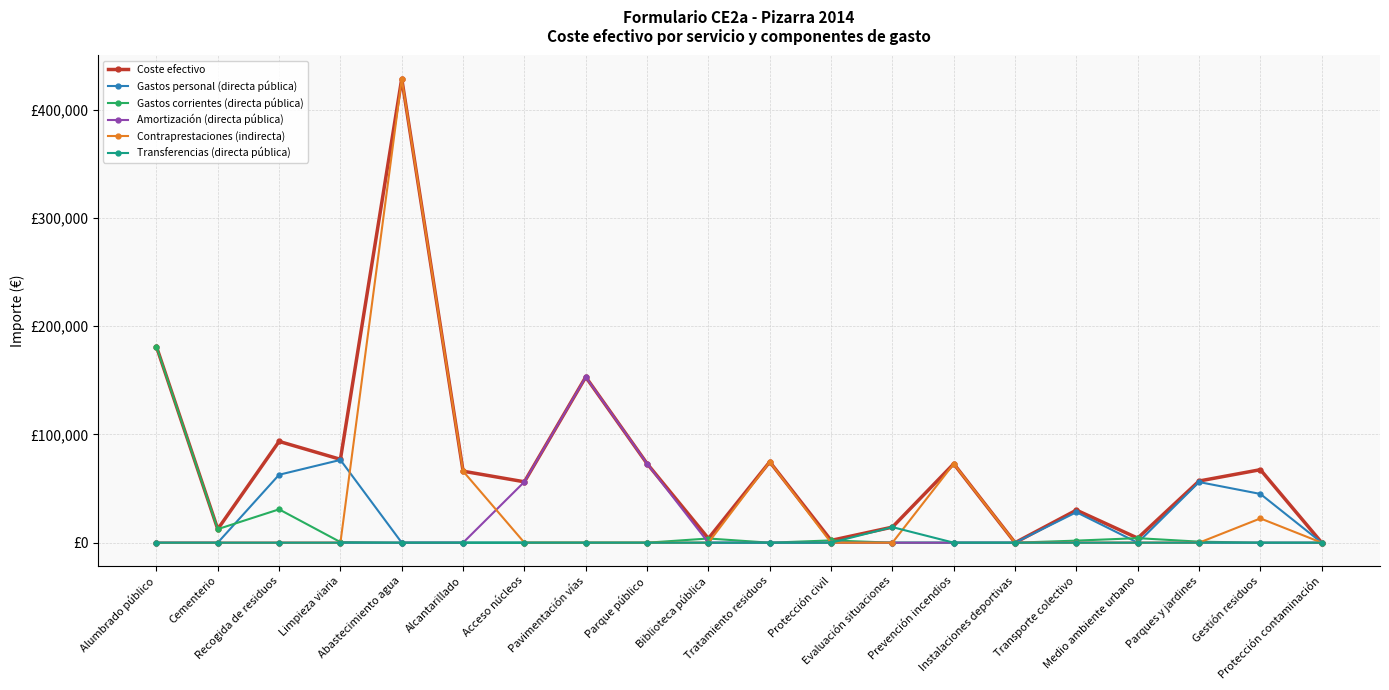

What are all the series names shown in the legend?

Coste efectivo, Gastos personal (directa pública), Gastos corrientes (directa pública), Amortización (directa pública), Contraprestaciones (indirecta), Transferencias (directa pública)